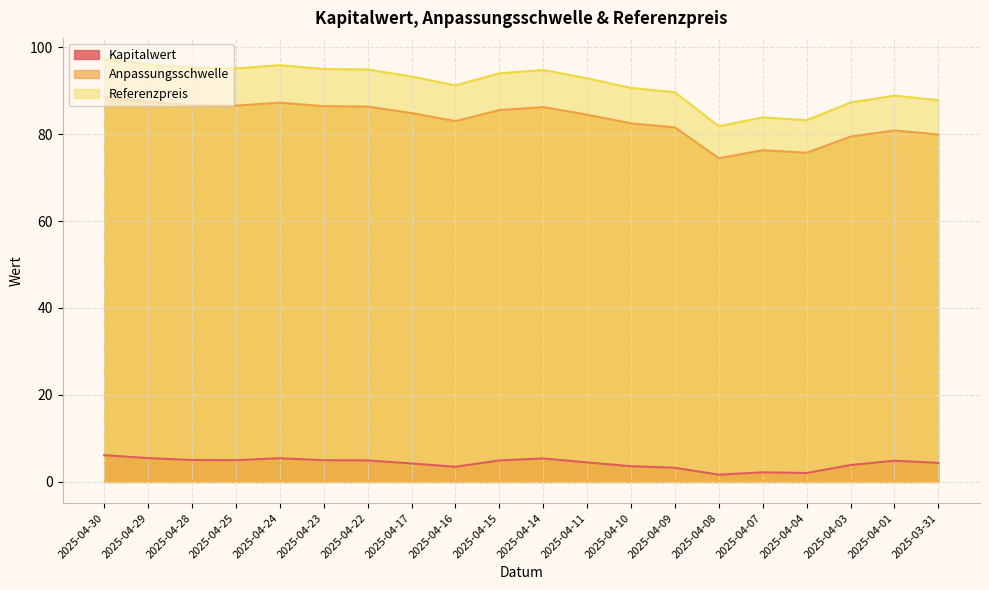

What is the sum of the Anpassungsschwelle values at 2025-04-15 and 2025-04-17?

170.3